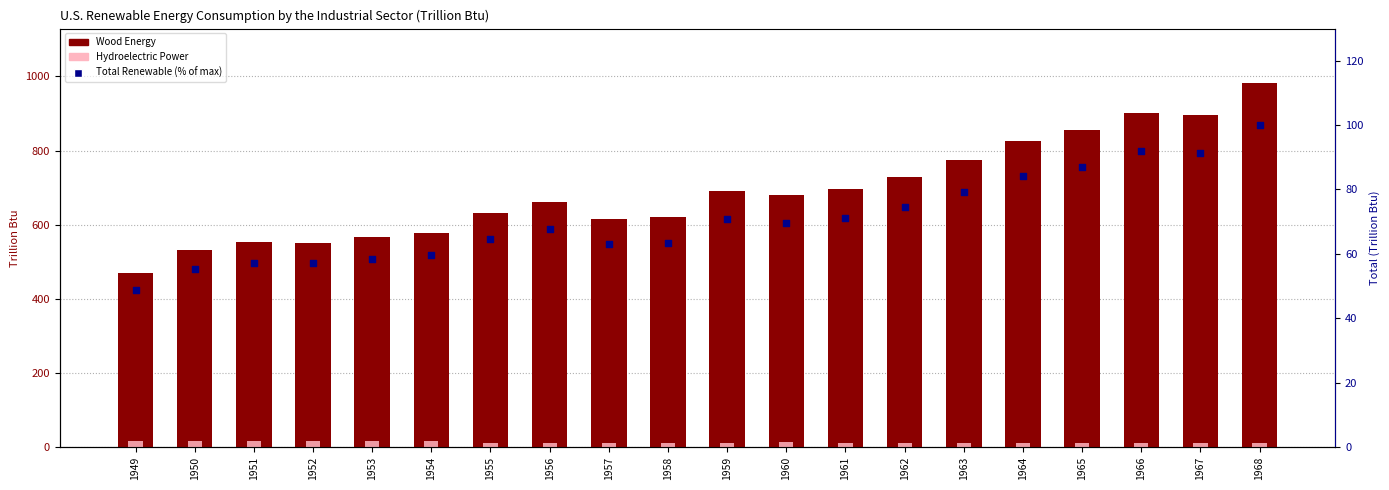

Which series has the widest spread of Y values?

Wood Energy